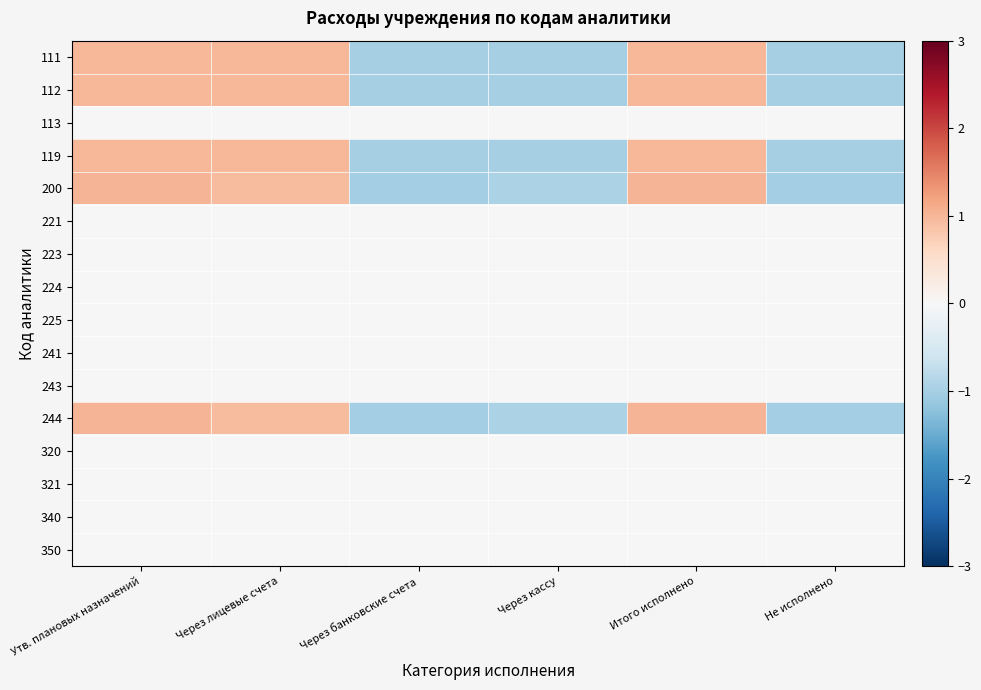

Which has a higher value, Через лицевые счета or Не исполнено?

Через лицевые счета